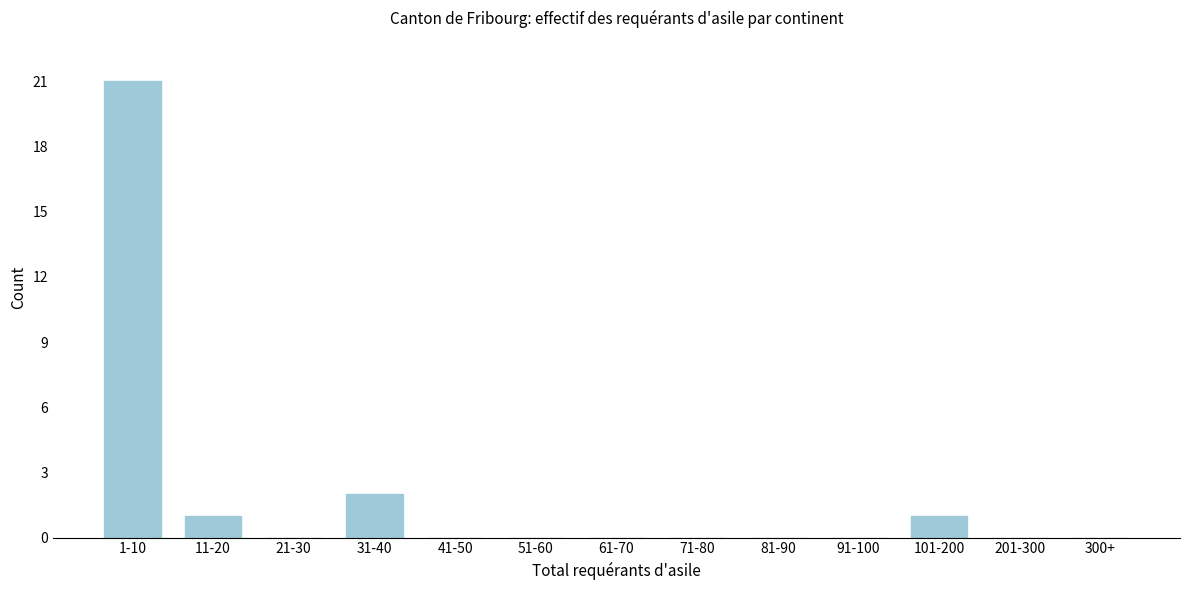

True or false: the data shows 0 at 300+.

True